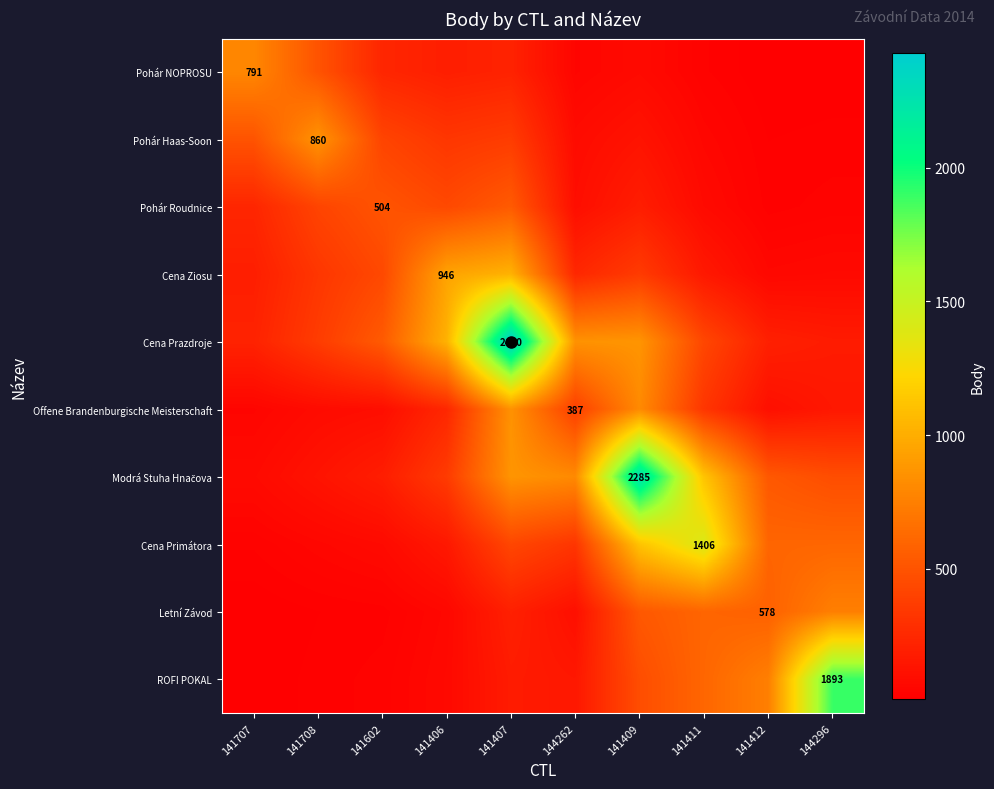

Is the value of Pohár NOPROSU at 141406 greater than the value of Pohár Haas-Soon at 141708?

No